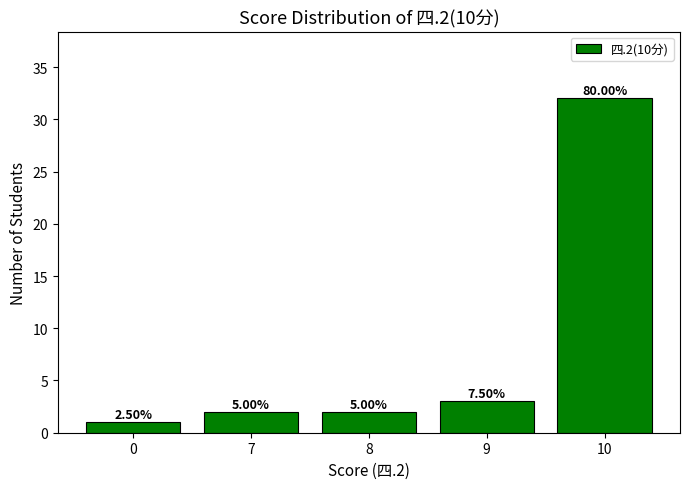

Reading left to right, list all the values displayed in this chart.

1	2	2	3	32